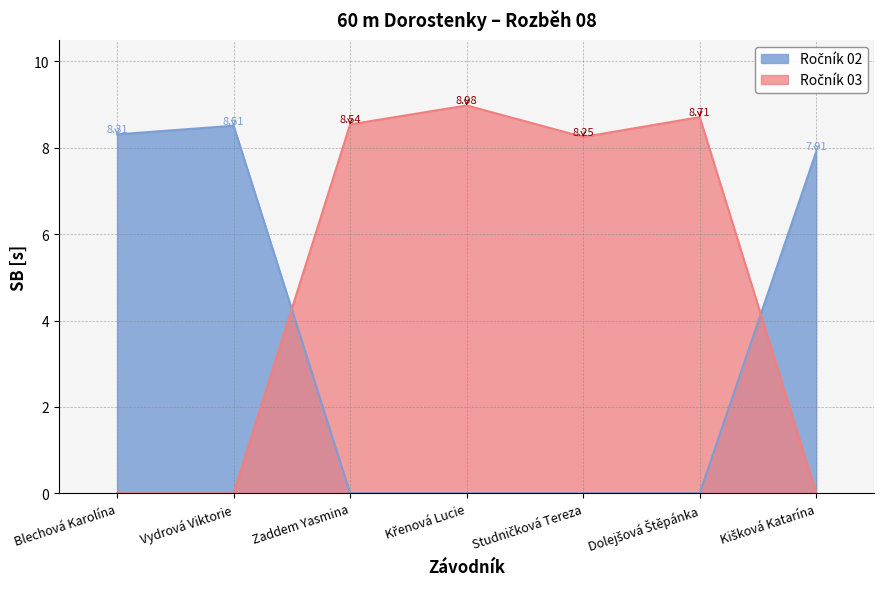

What is the average value of the Ročník 02 series?

3.5